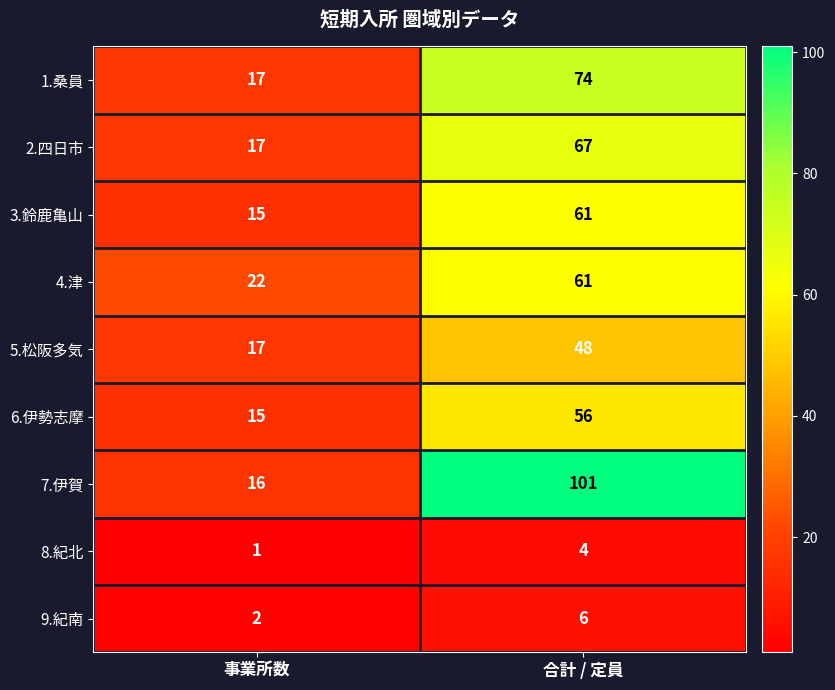

At which label is 4.津 closest to 41?

事業所数